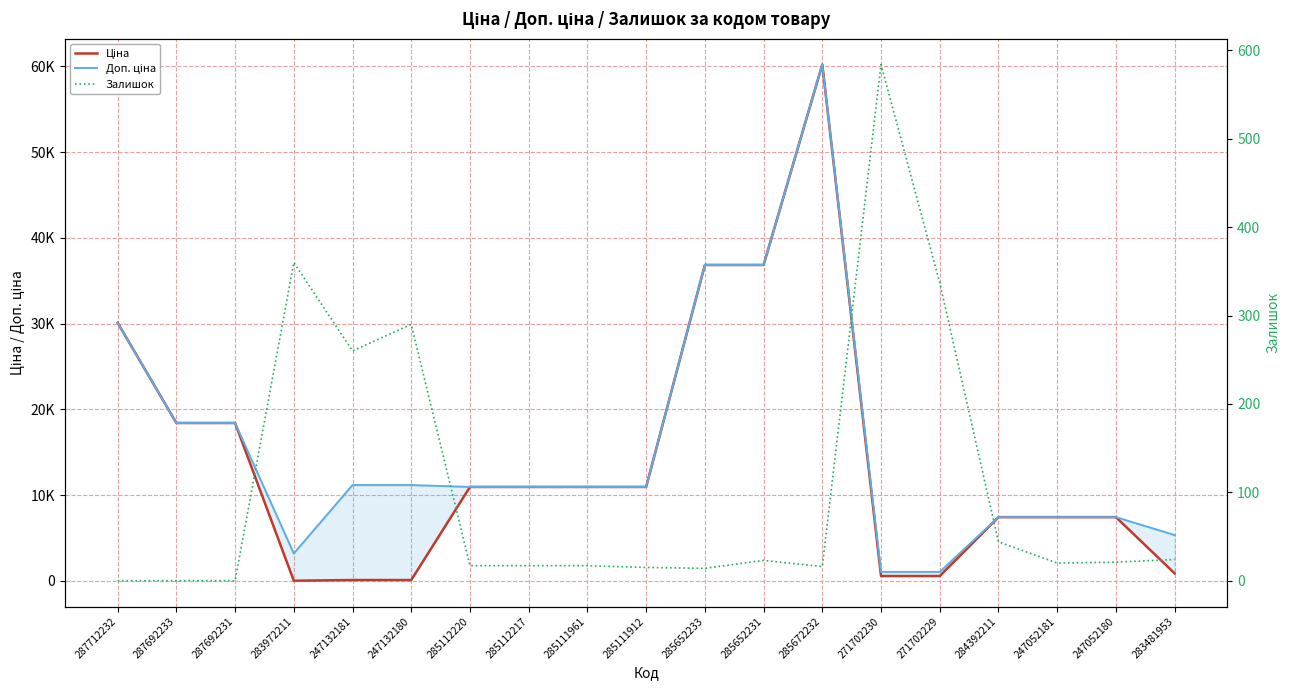

In Ціна, how many points are higher than both neighbors (excluding endpoints)?

1